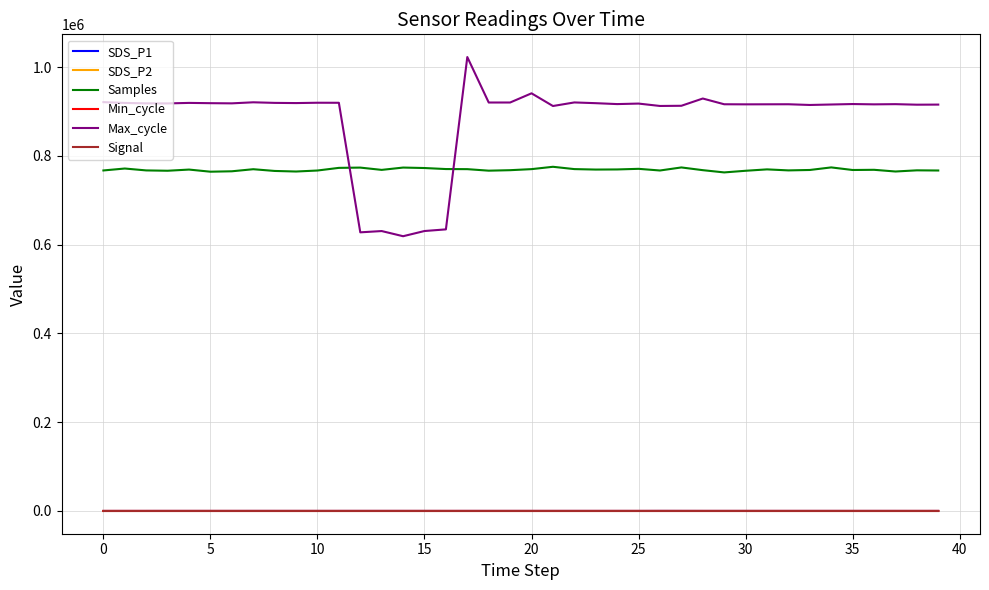

What is the difference between the maximum and minimum values in the Signal series?

3.0